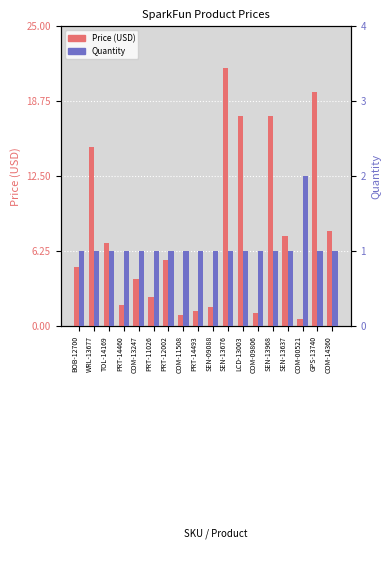

What is the highest value of the Quantity series?

2.0